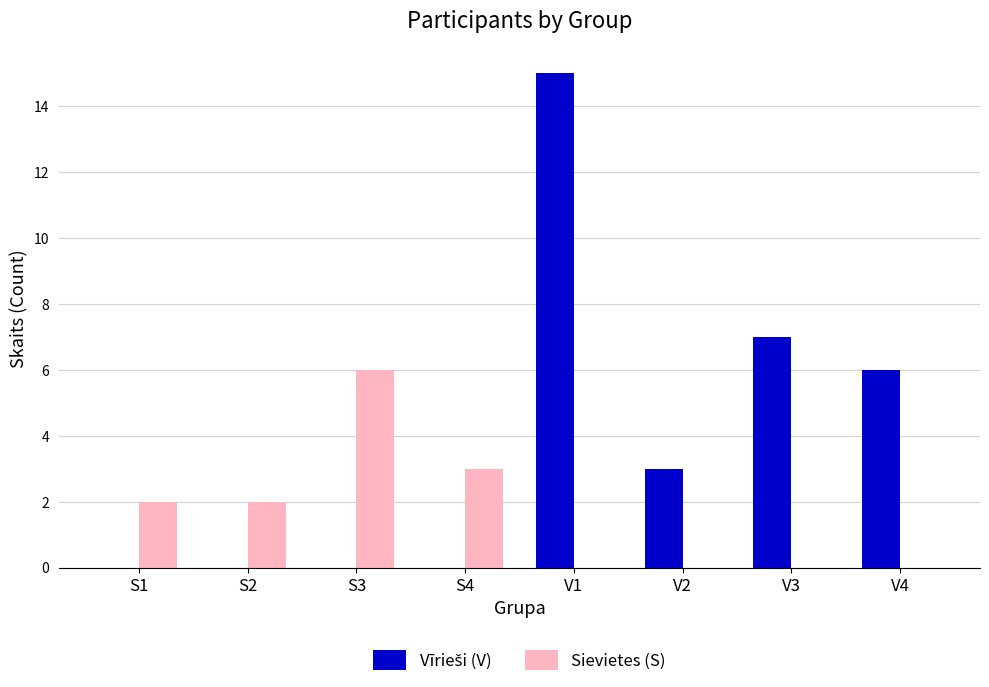

True or false: Sievietes (S) has a value of 8 at S3.

False